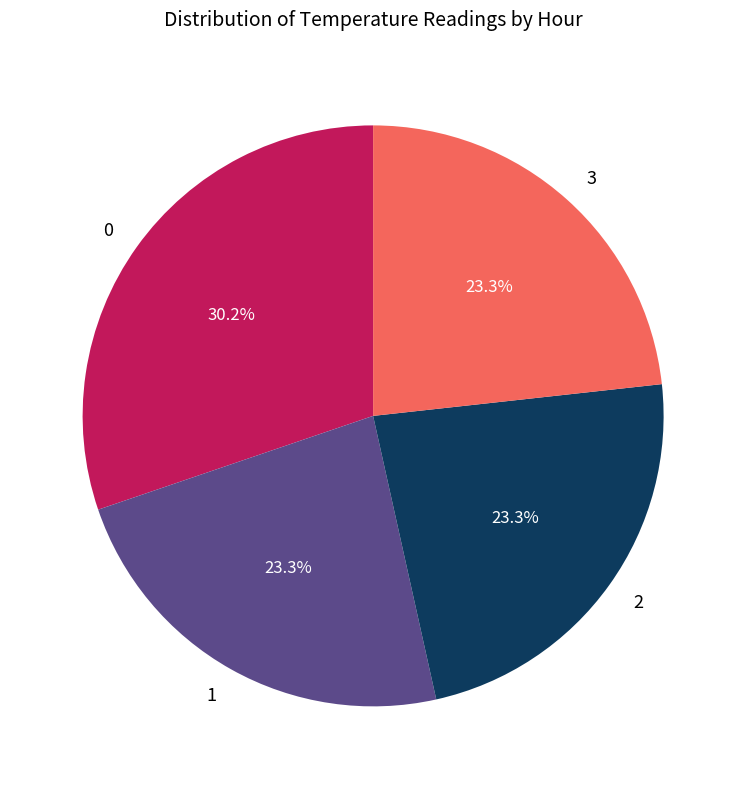

Does any single category account for the majority?

No